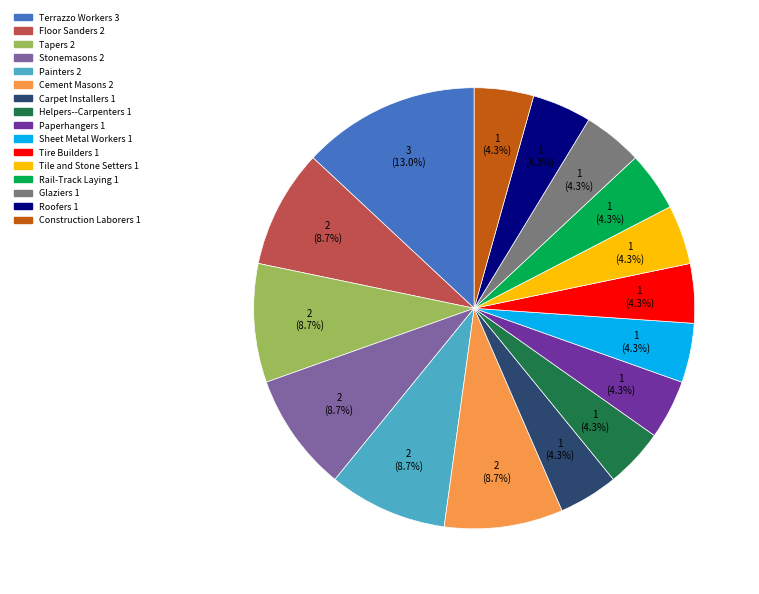

Is there a majority slice in this chart?

No